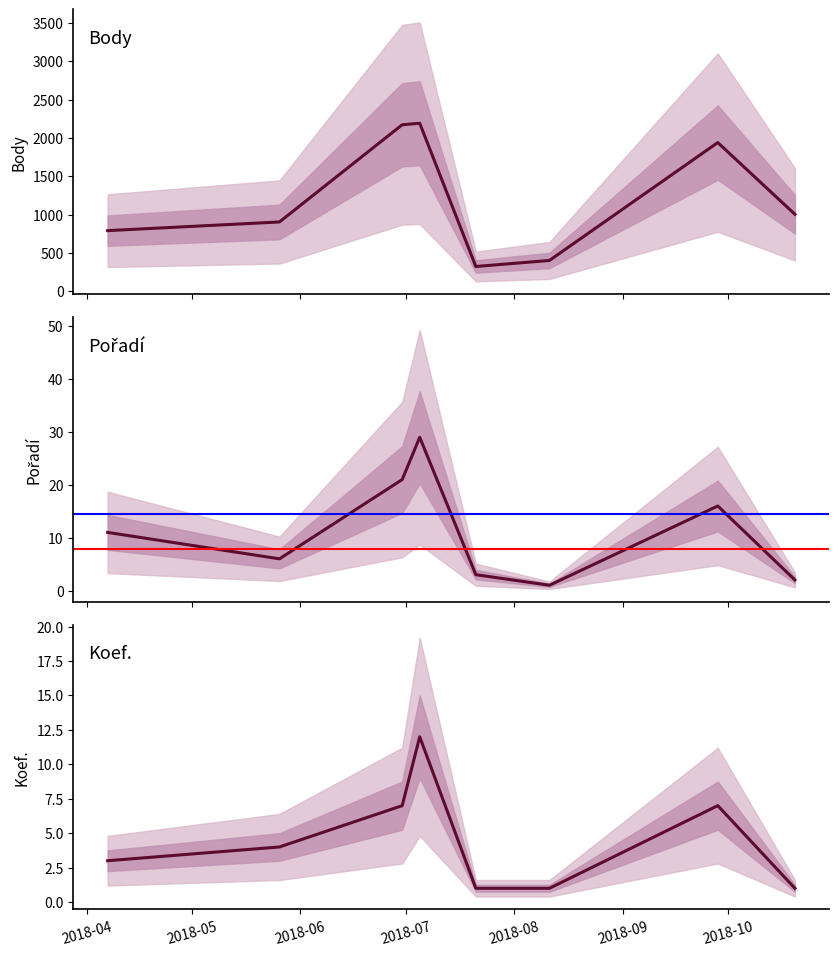

Which series changed the most between 2018-04-07 and 2018-08-11?

Body